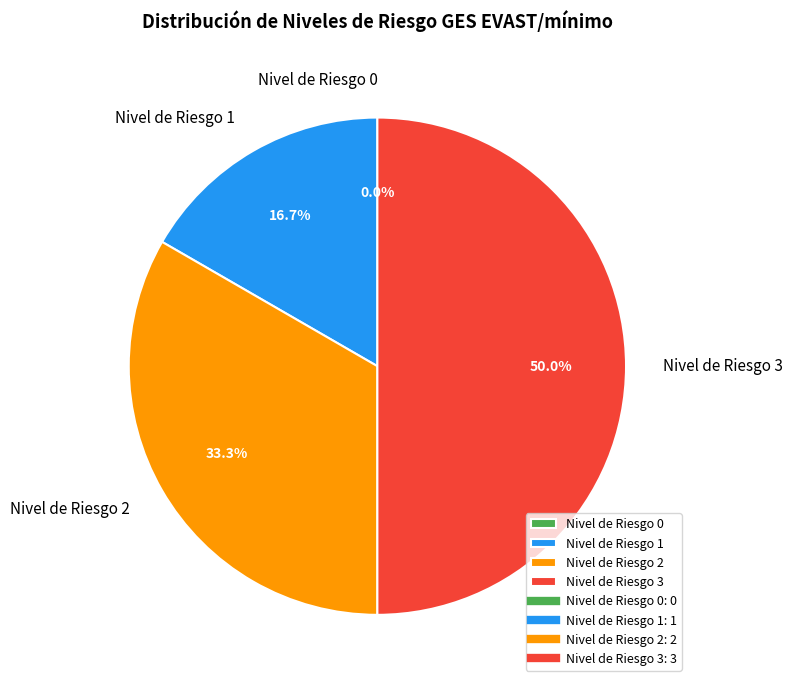

Is it true that Nivel de Riesgo 3 is 50% of the pie?

True